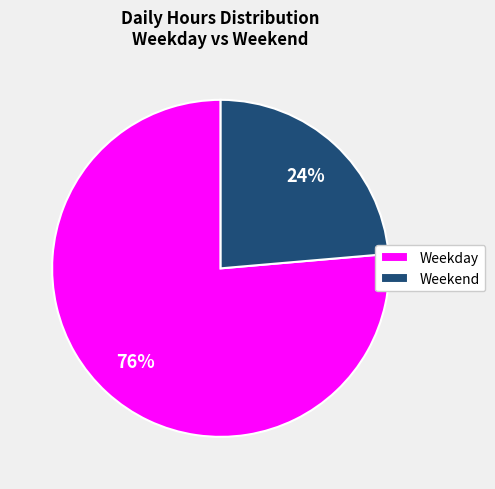

Approximately how many times larger is the value at Weekday compared to Weekend?

3.2